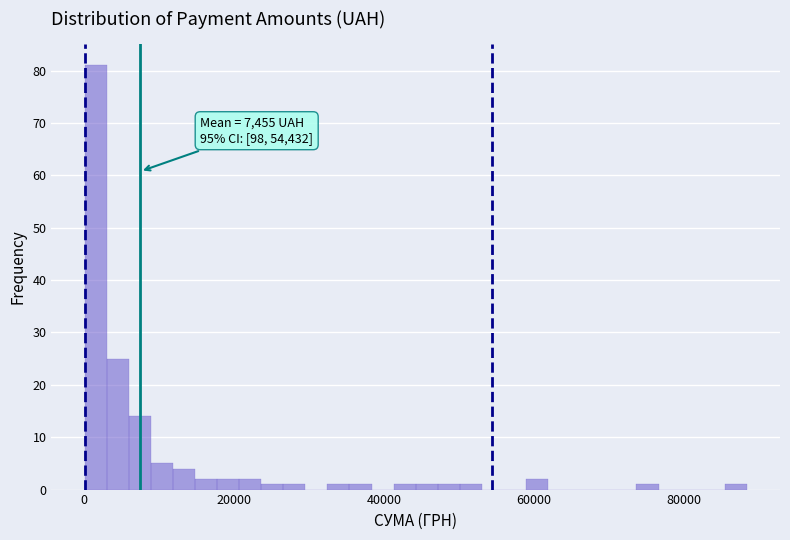

Read against the x-axis, roughly where is the centre of the tallest bar?

2000